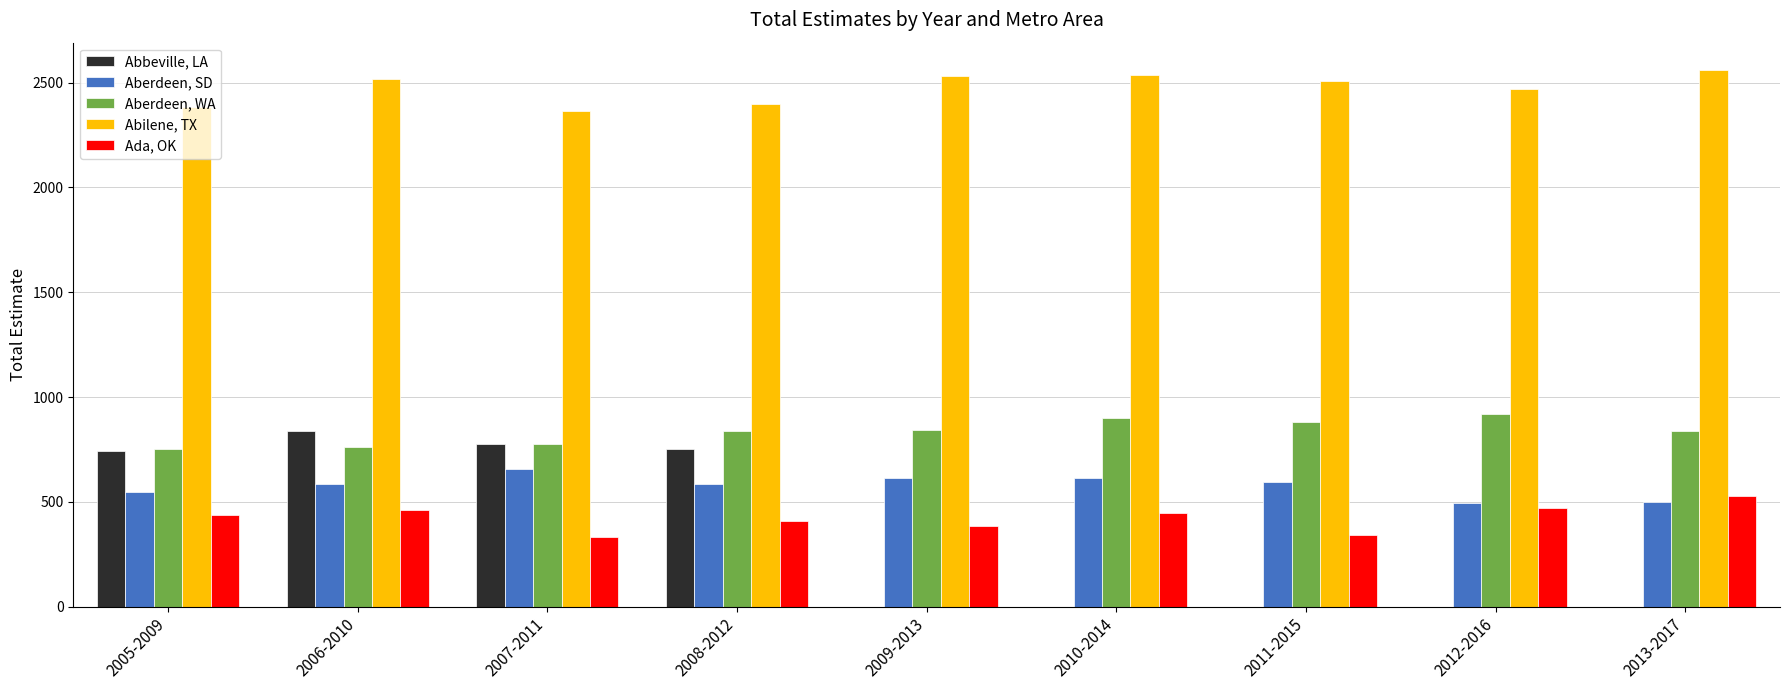

What is the sum of the Abilene, TX values at 2012-2016 and 2005-2009?

4852